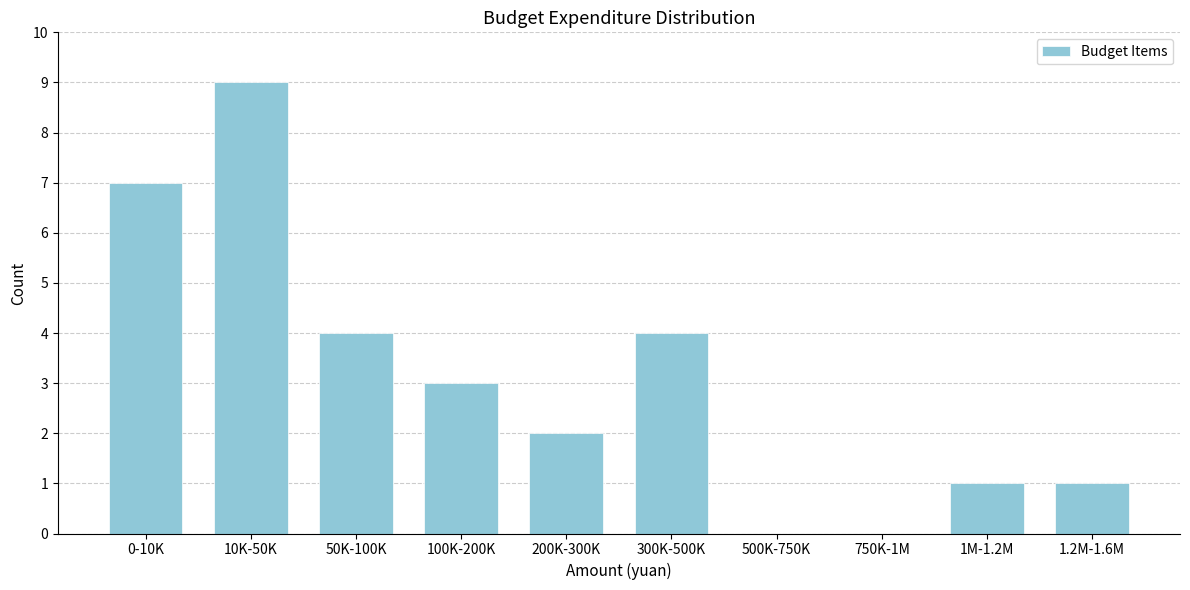

Reading right to left, list all the values displayed in this chart.

1.2M-1.6M=1	1M-1.2M=1	750K-1M=0	500K-750K=0	300K-500K=4	200K-300K=2	100K-200K=3	50K-100K=4	10K-50K=9	0-10K=7